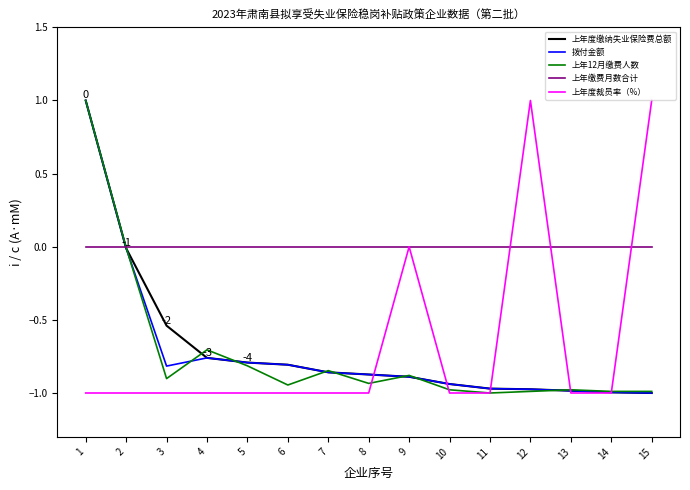

What is the greatest value displayed?

1.0